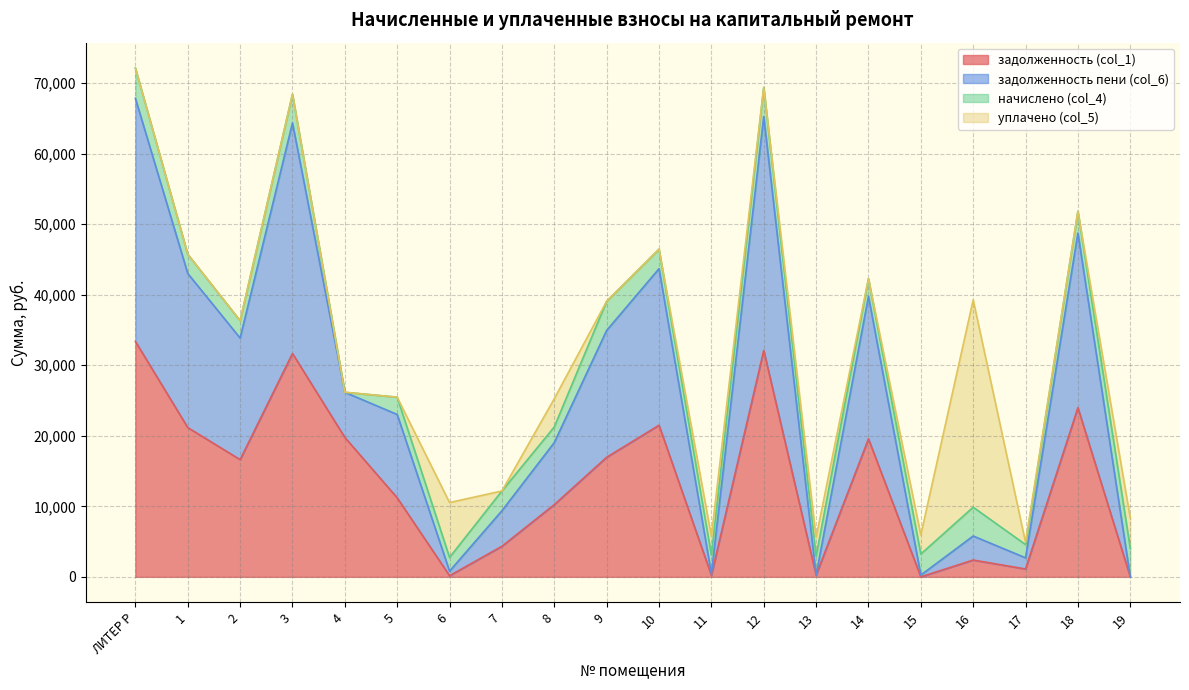

What is the average value of the задолженность пени (col_6) series?

29357.3